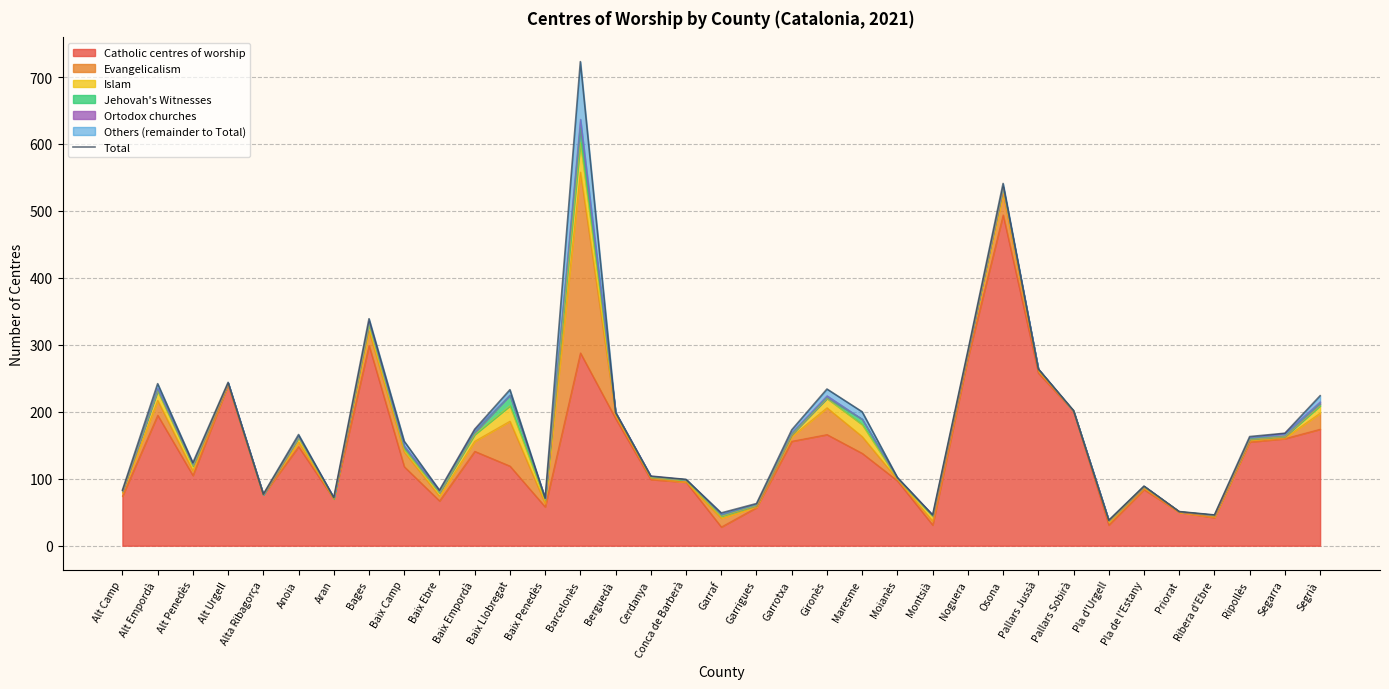

Does the chart display data point markers on the line(s)?

No